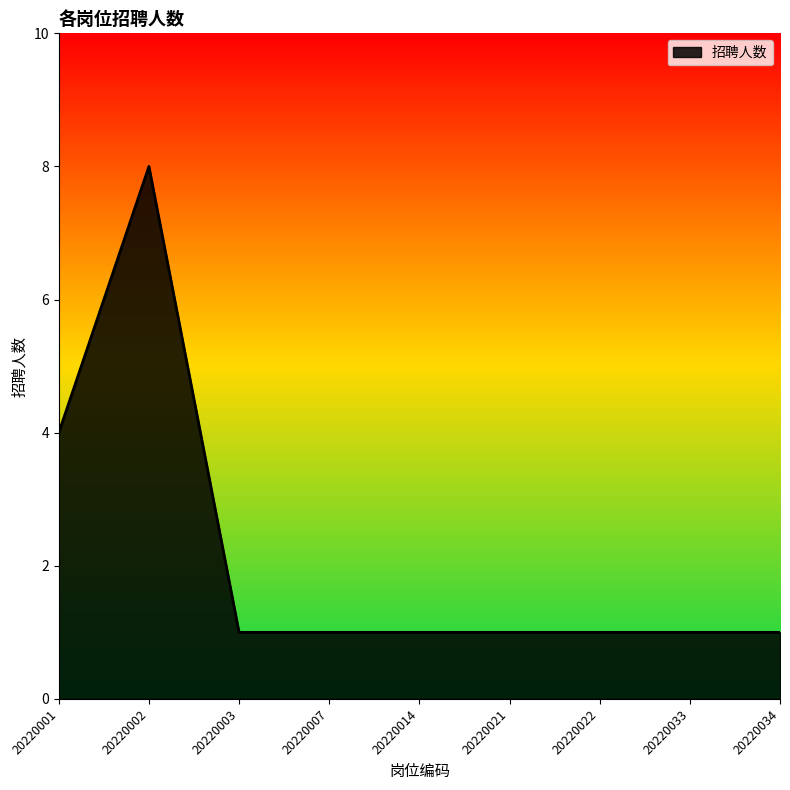

Between 20220014 and 20220001, which is larger?

20220001